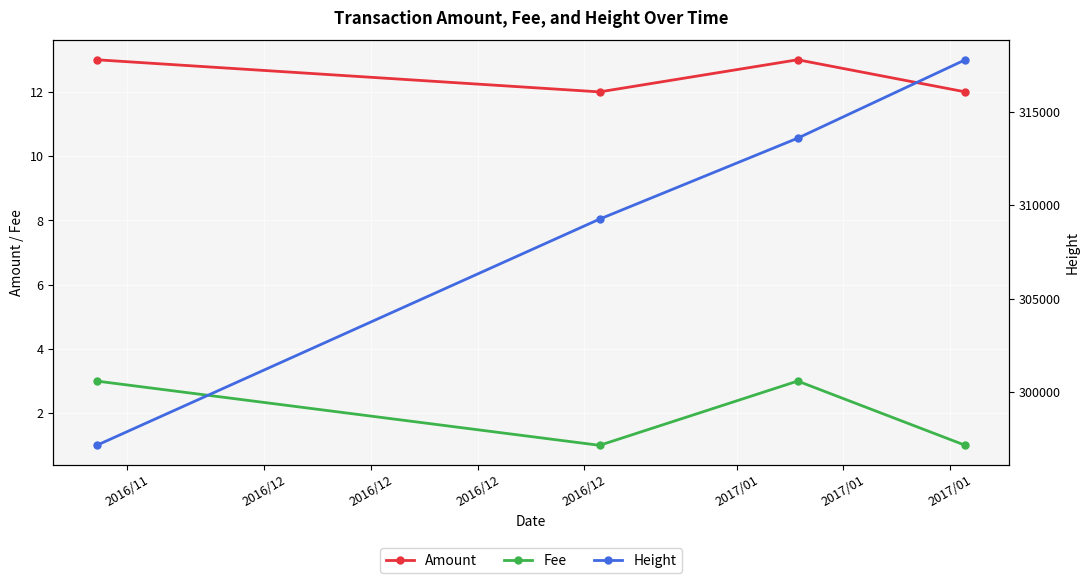

What is the difference between the second highest and minimum values in the Height series?

16419